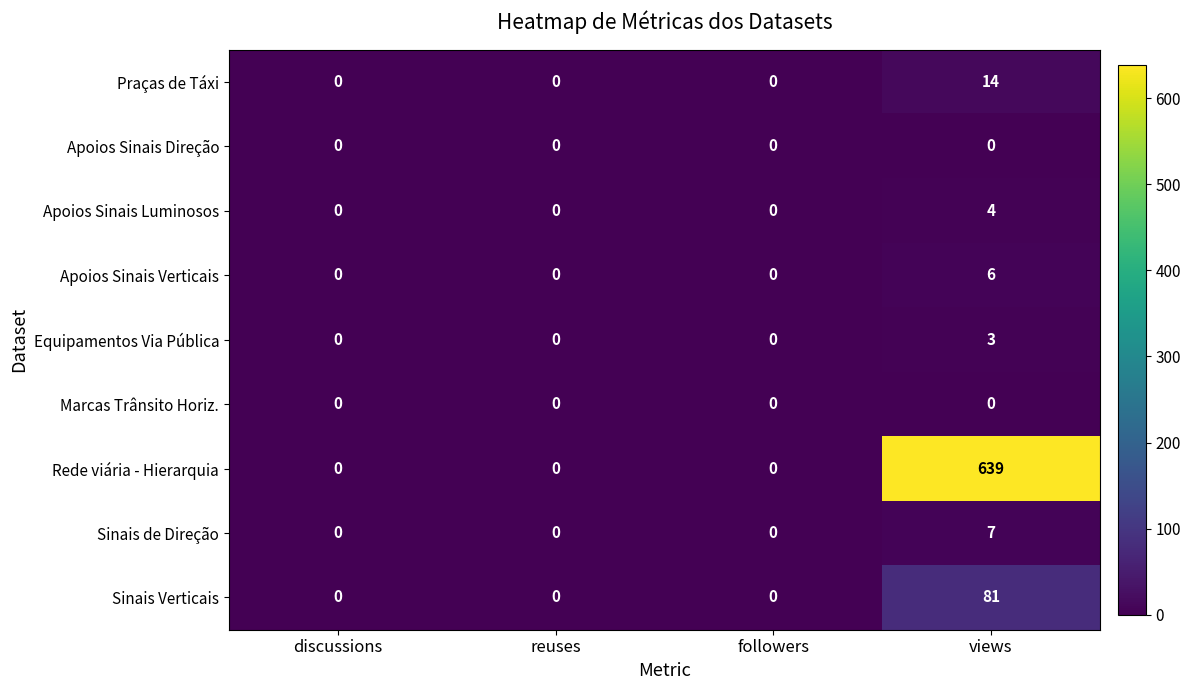

The value of Apoios Sinais Luminosos at discussions is 0. True or false?

True